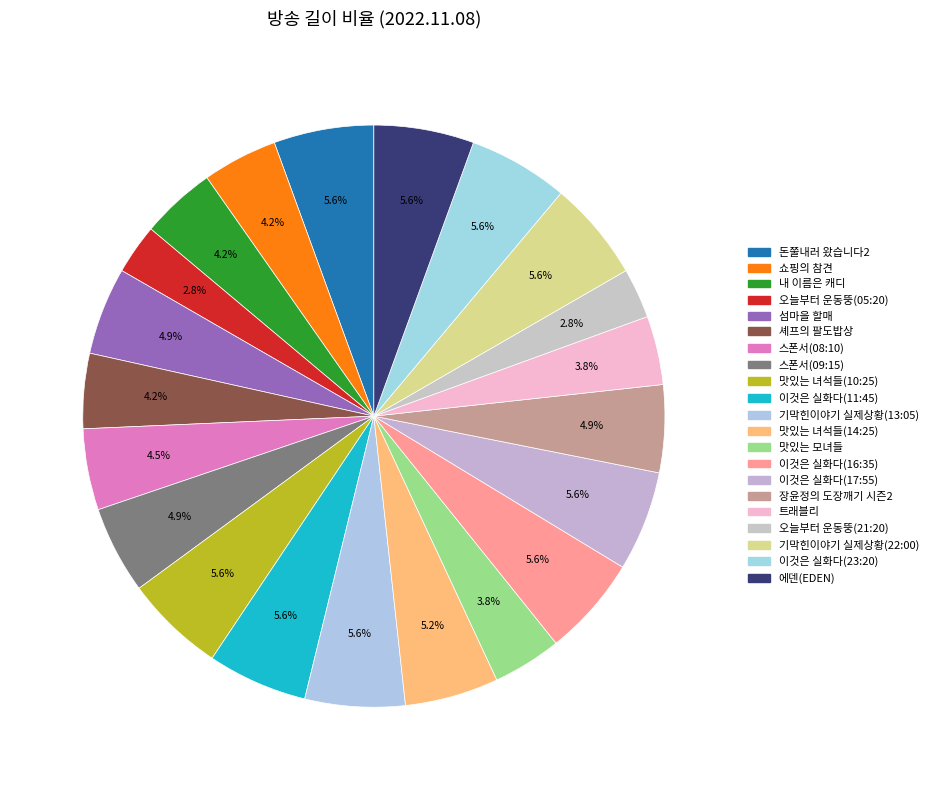

Is it true that 에덴(EDEN) is 1% of the pie?

False